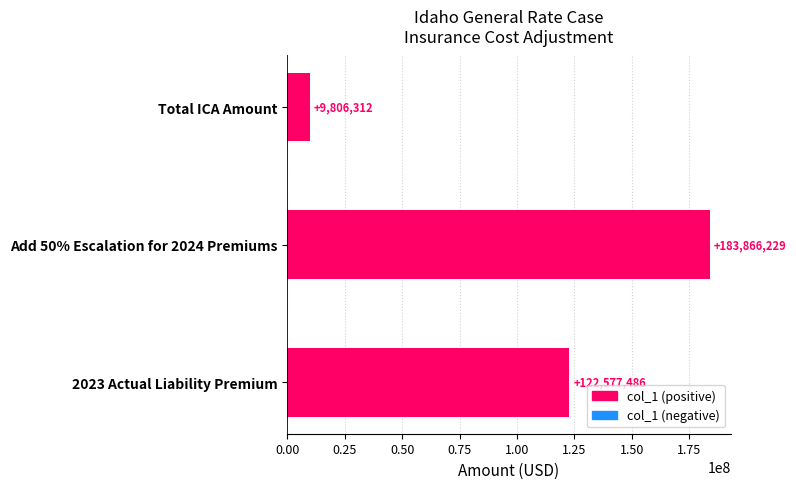

What is the maximum value shown in the chart?

183866228.8